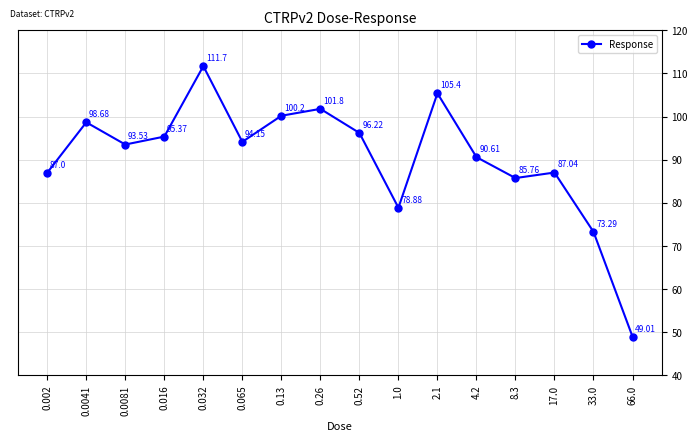

Count the number of categories in the chart.

16